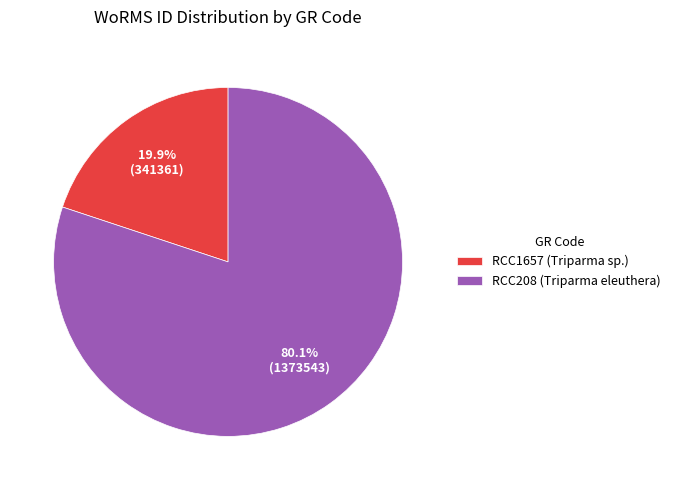

What is the smallest slice in the pie chart?

RCC1657 (Triparma sp.)